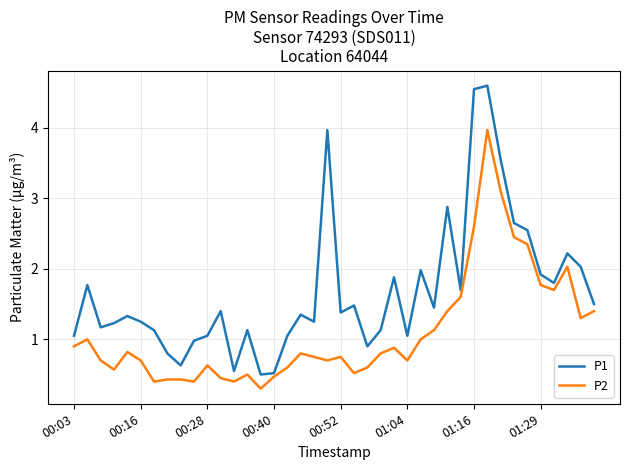

True or false: P1 has more than 0 interior local peaks.

True